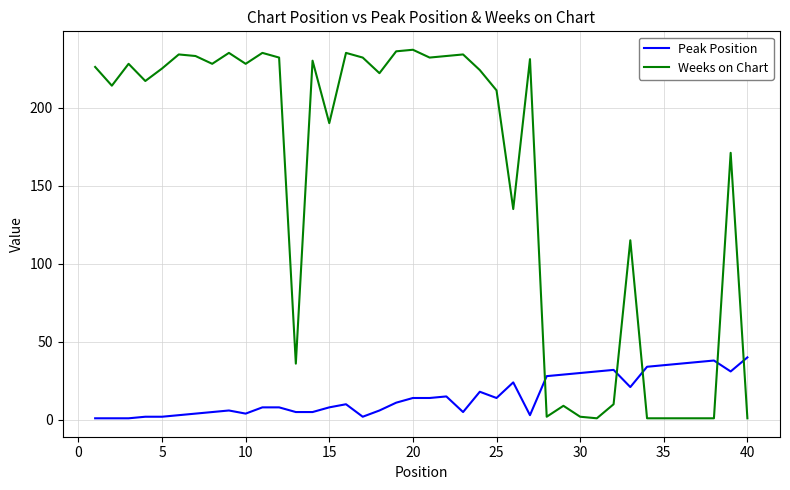

How many distinct data groups are displayed?

2